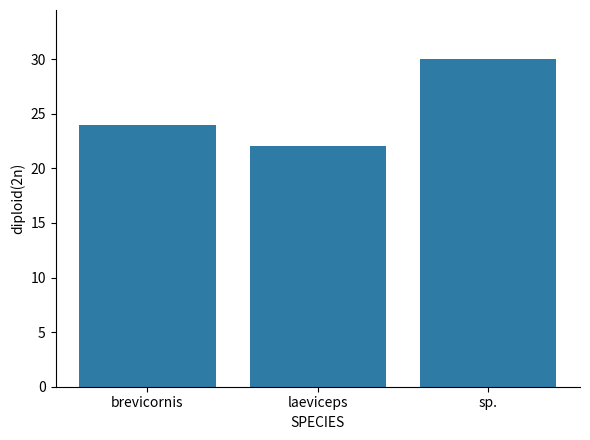

Which has a higher value, sp. or laeviceps?

sp.